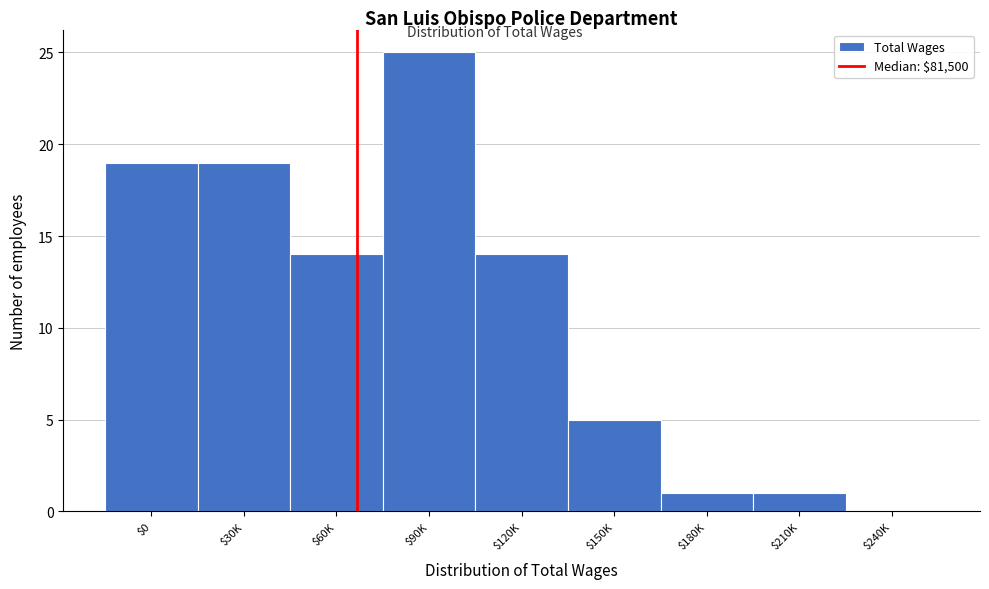

Which label corresponds to the largest value in the chart?

$90K